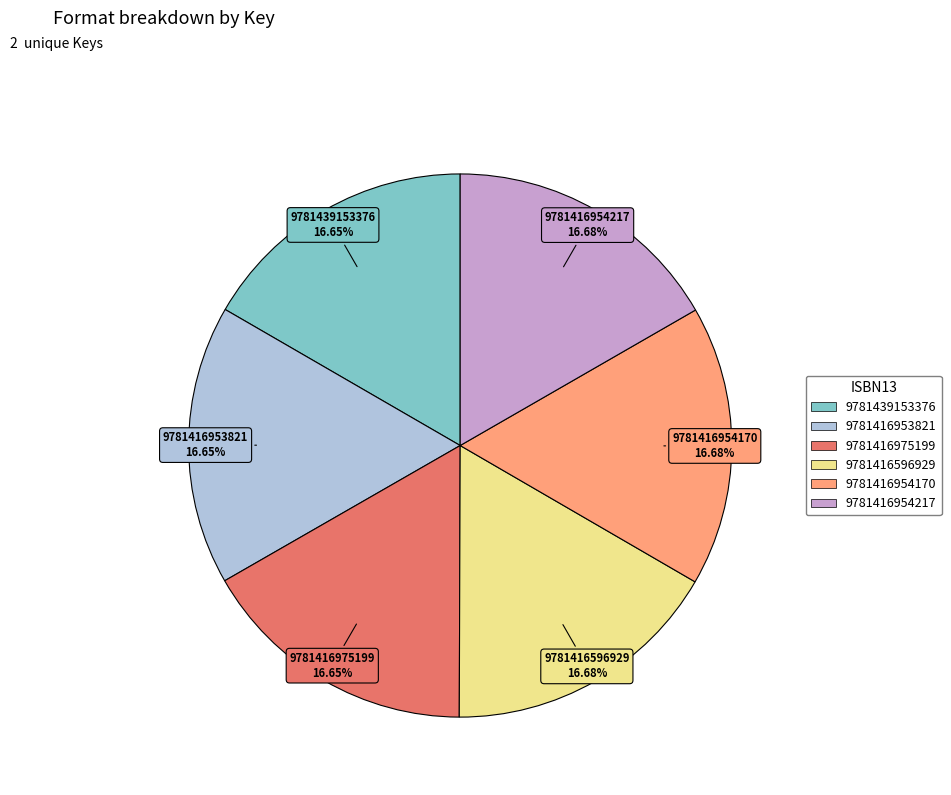

How many segments does this pie chart have?

6